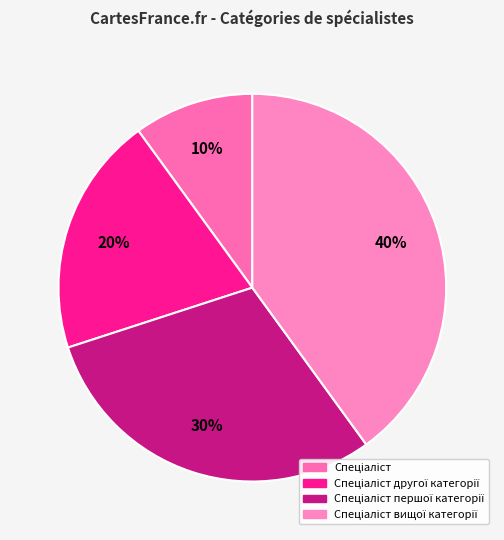

What is the largest slice in the pie chart?

Спеціаліст вищої категорії